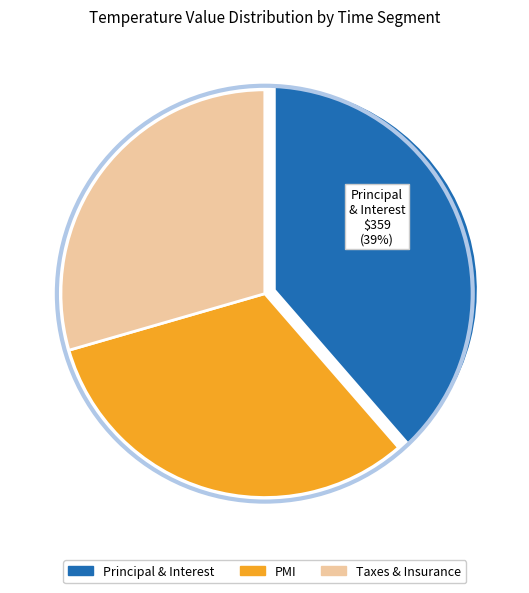

Is there any slice that represents more than half of the pie?

No